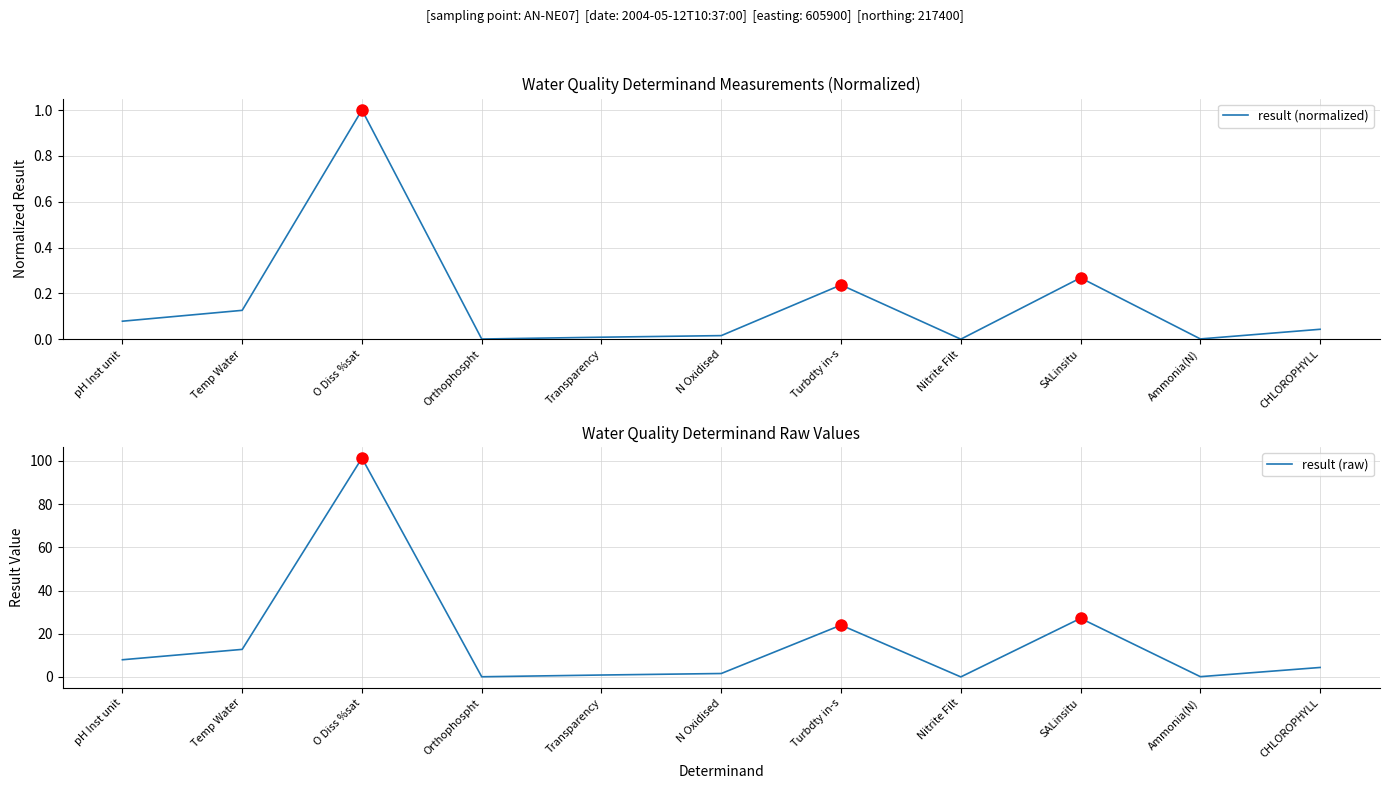

What are all the series names shown in the legend?

result (normalized), result (raw)